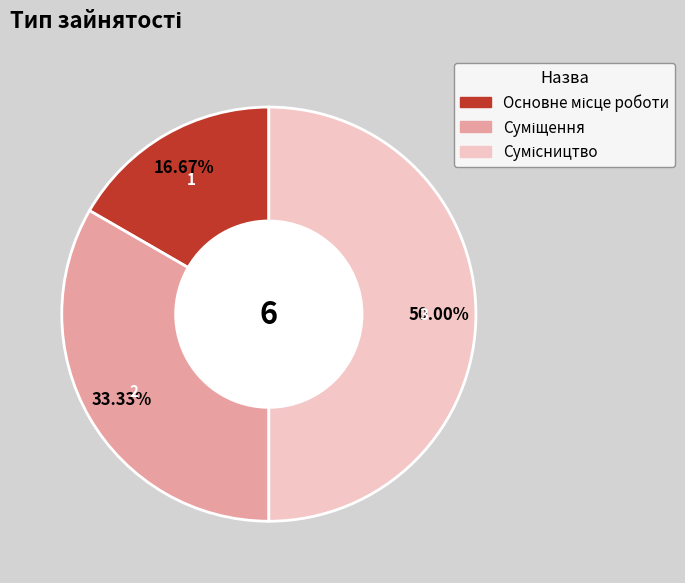

Does any single category account for the majority?

No